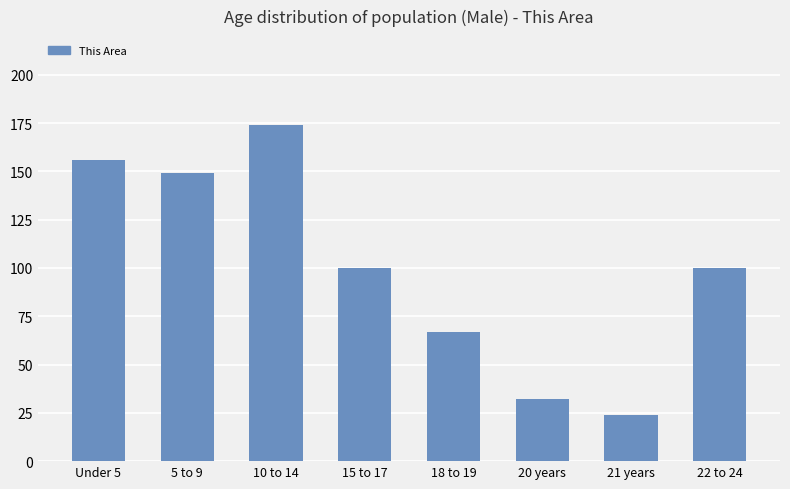

What is the ratio of the value at 10 to 14 to the value at 18 to 19?

2.6